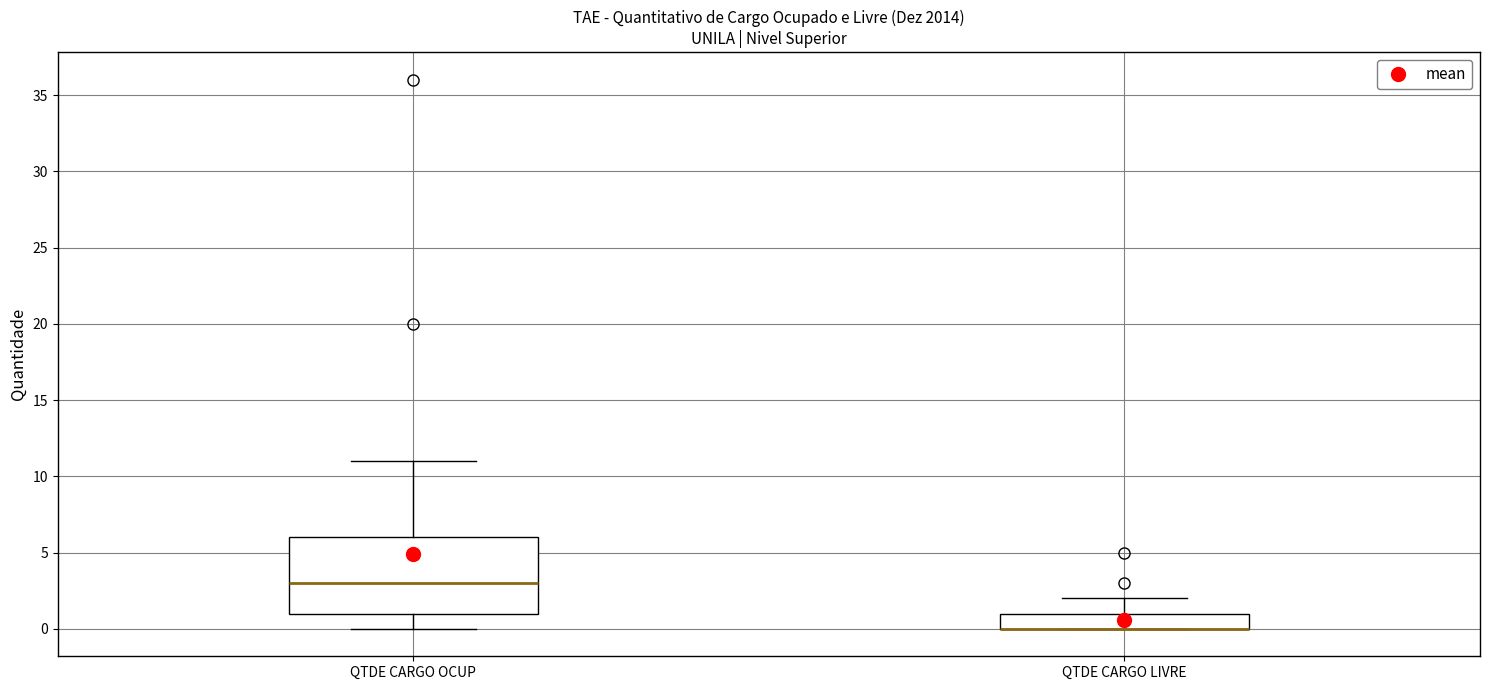

Reading left to right, transcribe this box plot: for each box, give where its median line is, the range the box spans, and where its two whiskers end, as read against the y-axis. The values are not printed on the chart, so give them approximately, as read against the axis.

QTDE CARGO OCUP: median 3, box 1 to 6, whiskers 0 to 11
QTDE CARGO LIVRE: median 0 (drawn on the box's lower edge), box 0 to 1, whiskers 0 to 2